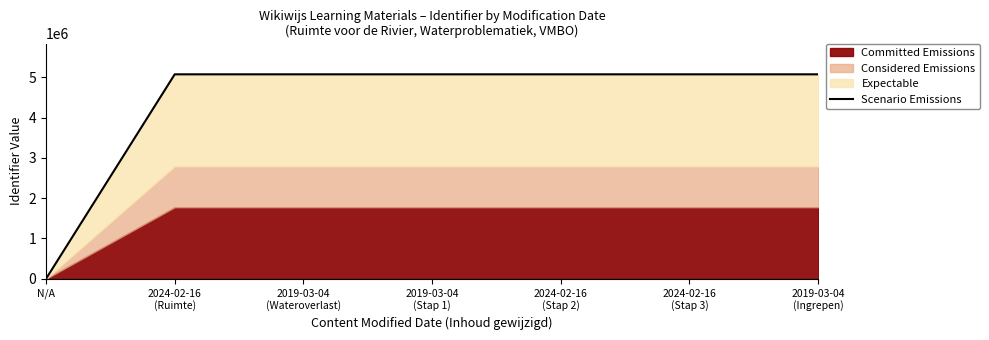

What is the difference between the maximum and minimum values?

5072676